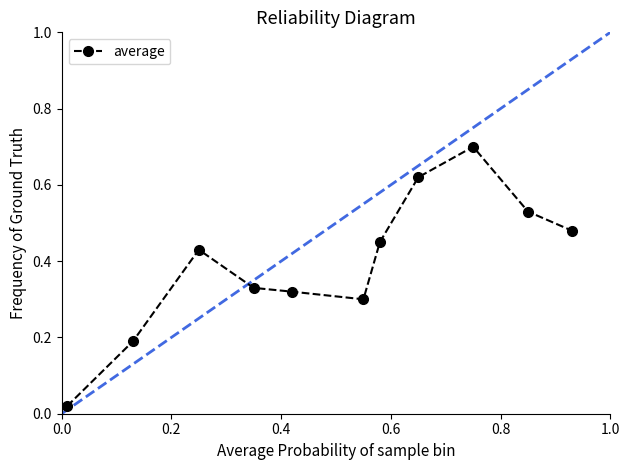

True or false: the data has more than 0 interior local peaks.

True